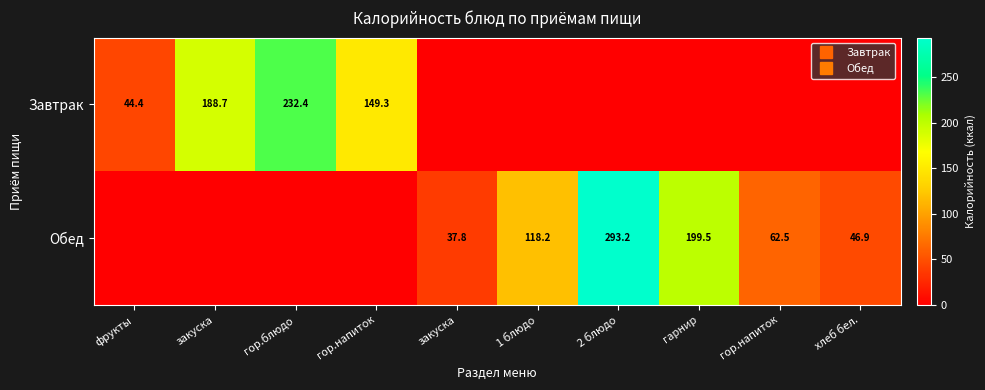

The Завтрак series shows 106.0 at закуска. True or false?

False